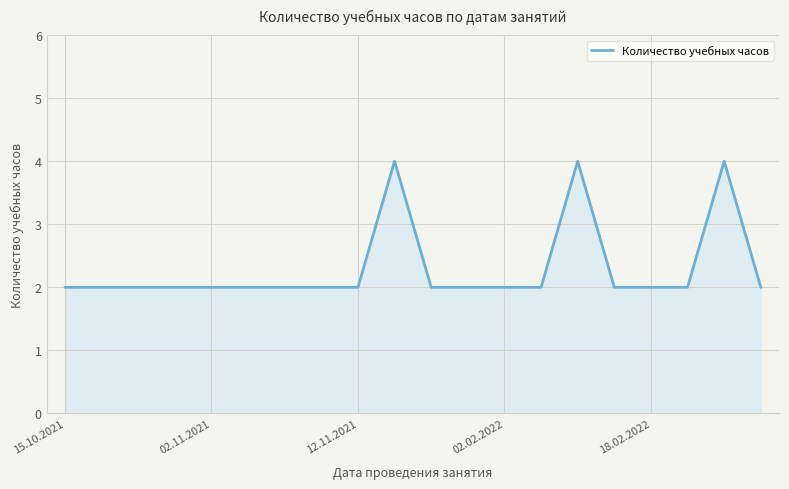

What is the difference between the second highest and minimum values?

2